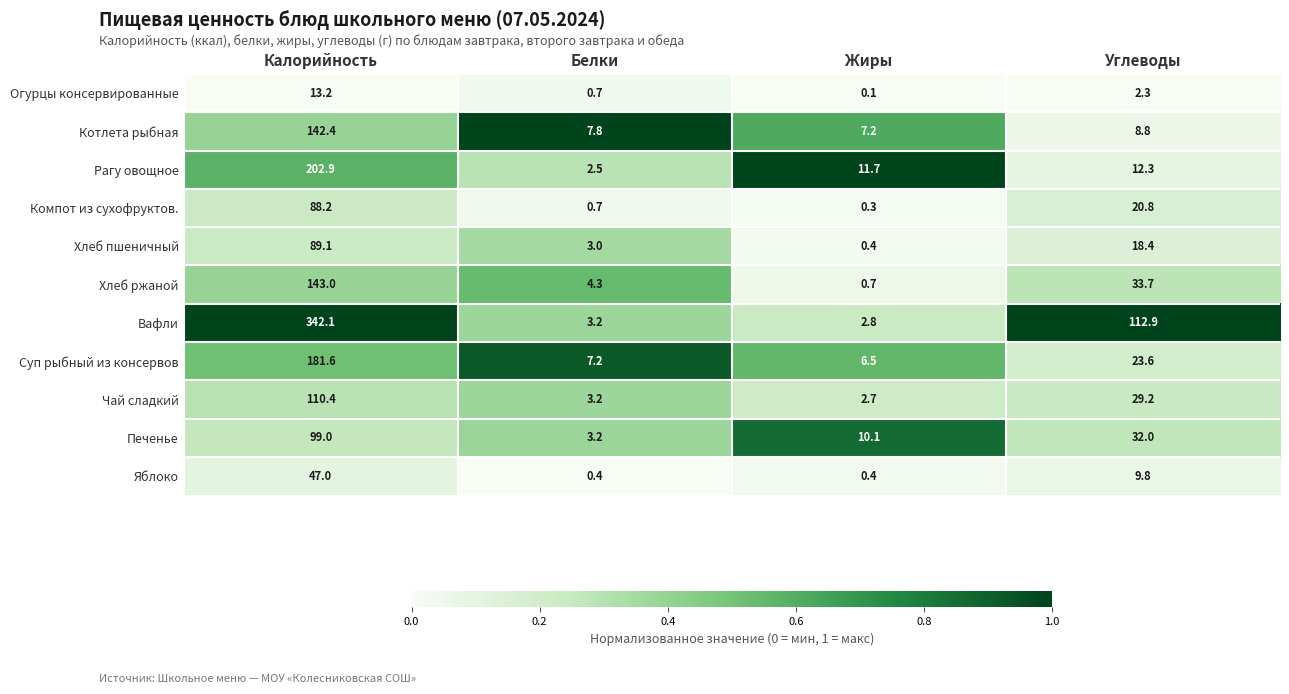

The value of Рагу овощное at Калорийность is 202.9. True or false?

True